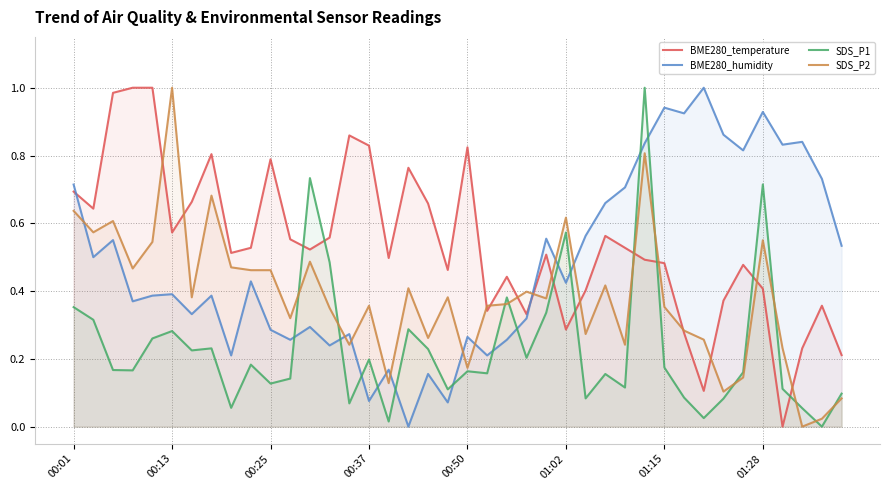

The value of SDS_P1 at 00:37 is 0.2. True or false?

True